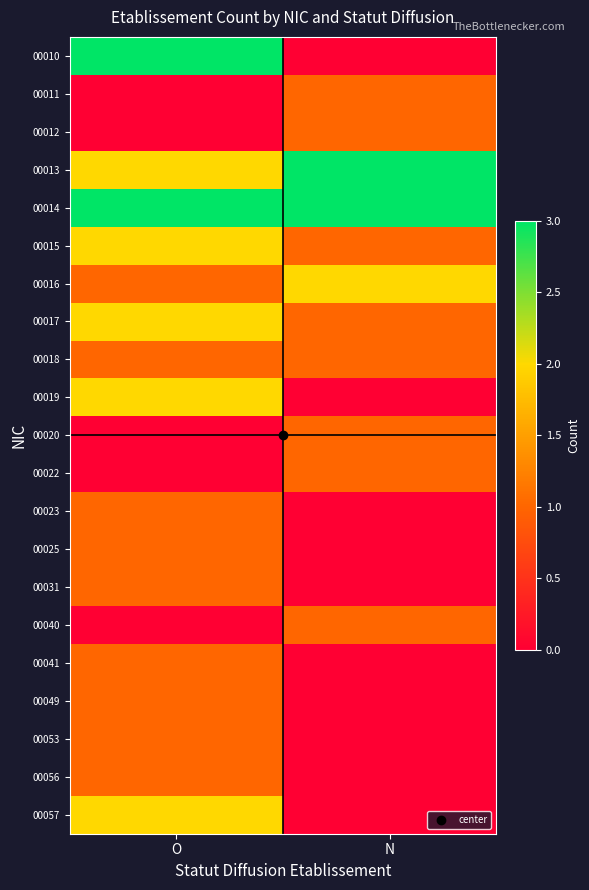

Reading right to left, list all the values displayed in this chart.

00010: N=0	O=3
00011: N=1	O=0
00012: N=1	O=0
00013: N=3	O=2
00014: N=3	O=3
00015: N=1	O=2
00016: N=2	O=1
00017: N=1	O=2
00018: N=1	O=1
00019: N=0	O=2
00020: N=1	O=0
00022: N=1	O=0
00023: N=0	O=1
00025: N=0	O=1
00031: N=0	O=1
00040: N=1	O=0
00041: N=0	O=1
00049: N=0	O=1
00053: N=0	O=1
00056: N=0	O=1
00057: N=0	O=2